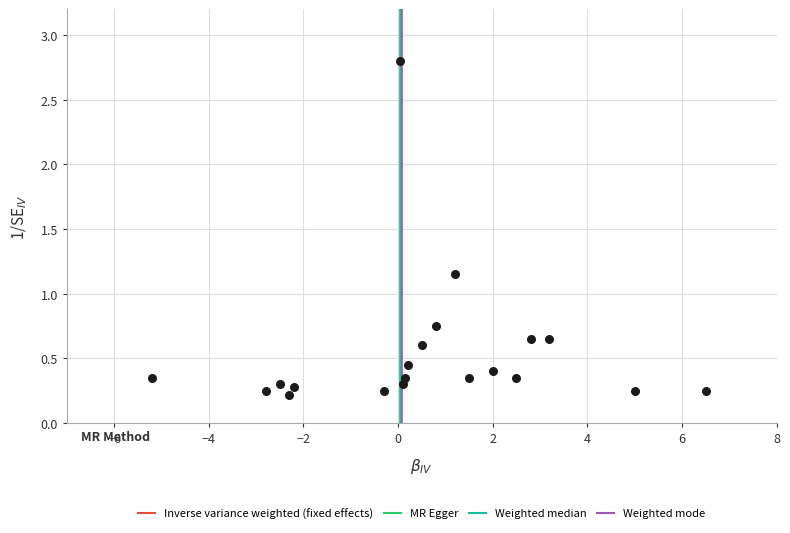

What is the range of Y values (max minus min)?

2.6